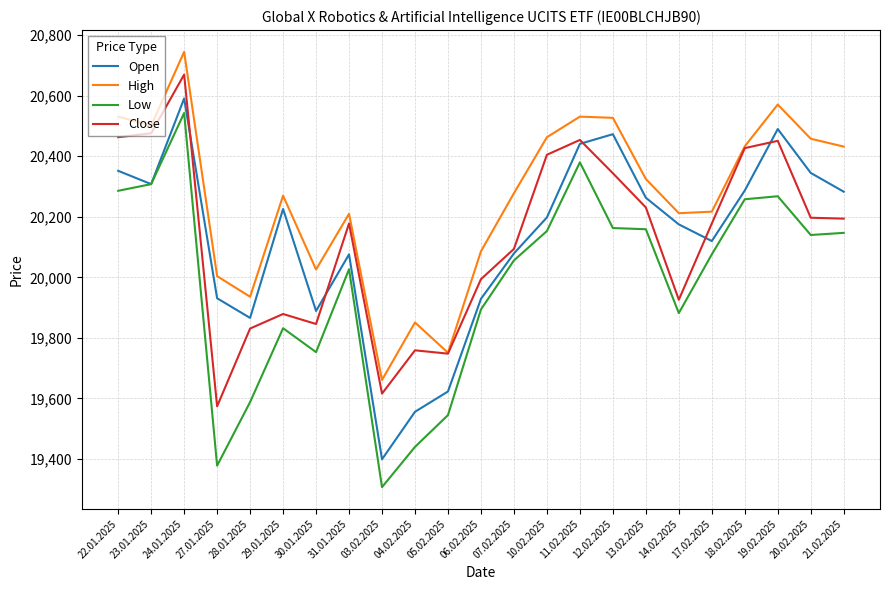

What value does the High series have at 28.01.2025, to the nearest 10?

19940